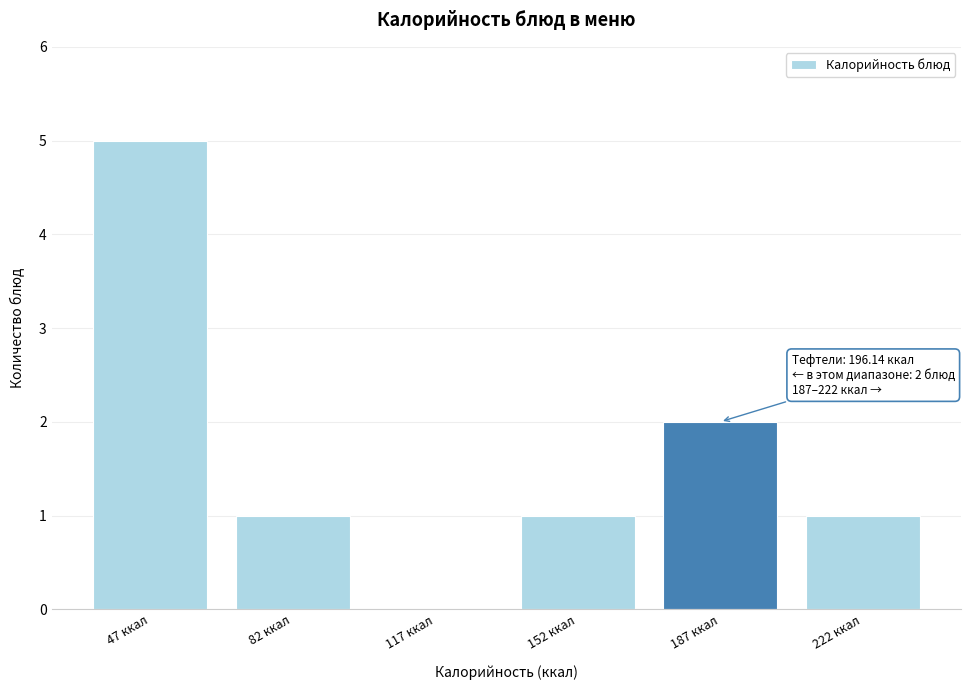

Reading left to right, extract all data points from this chart.

47 ккал=5	82 ккал=1	117 ккал=0	152 ккал=1	187 ккал=2	222 ккал=1